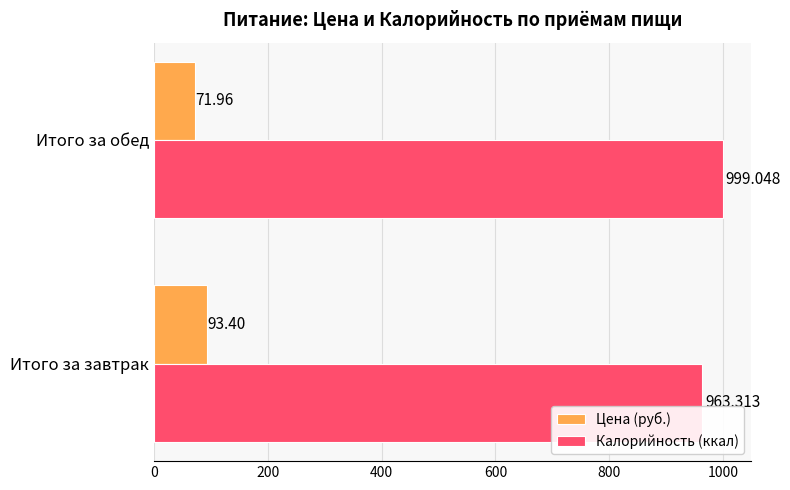

Which category has the highest value across all series?

Итого за обед